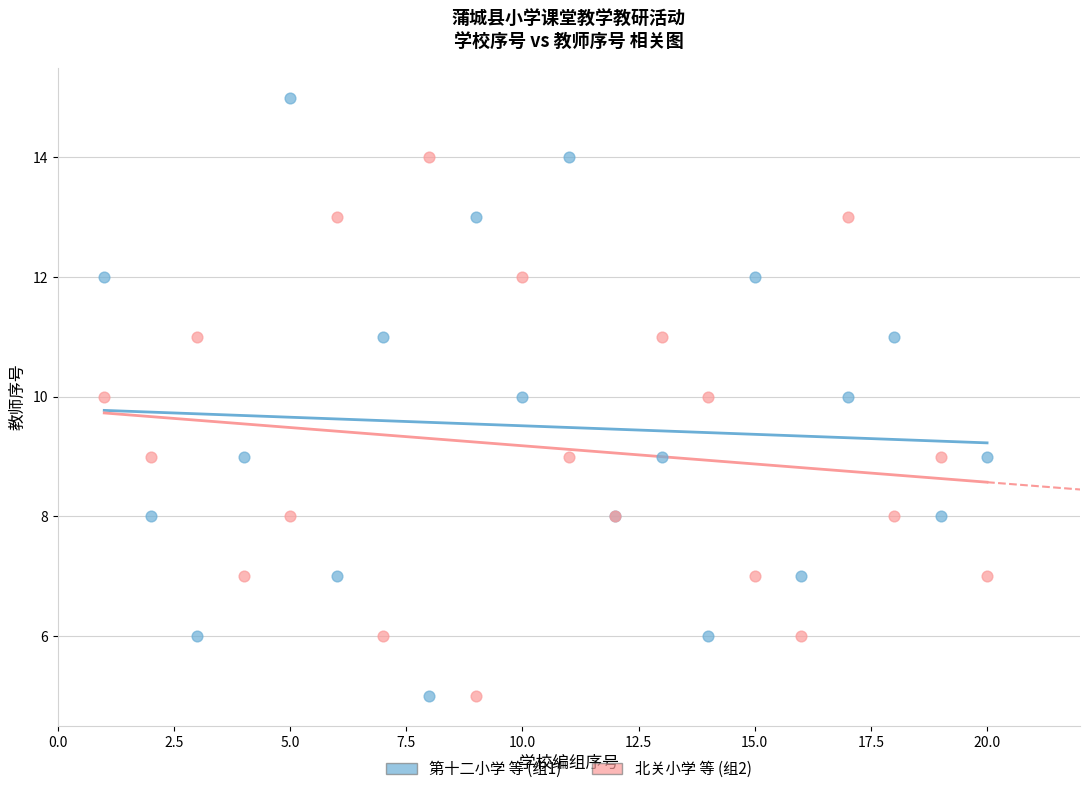

What is the X range (max minus min) for the scatter plot?

19